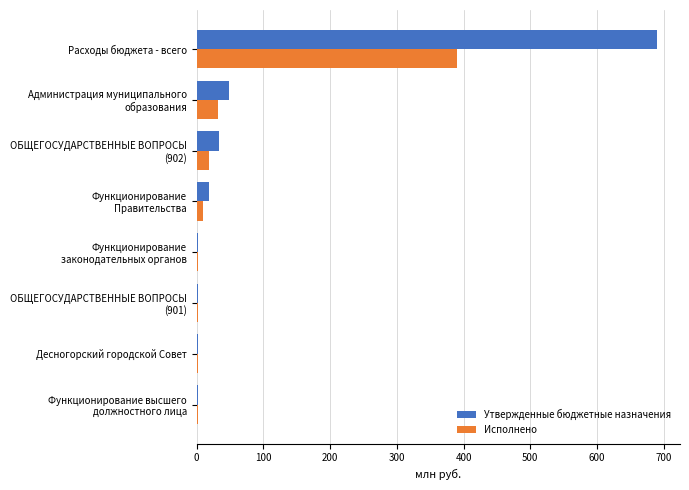

How many values in the Исполнено series exceed 9?

4